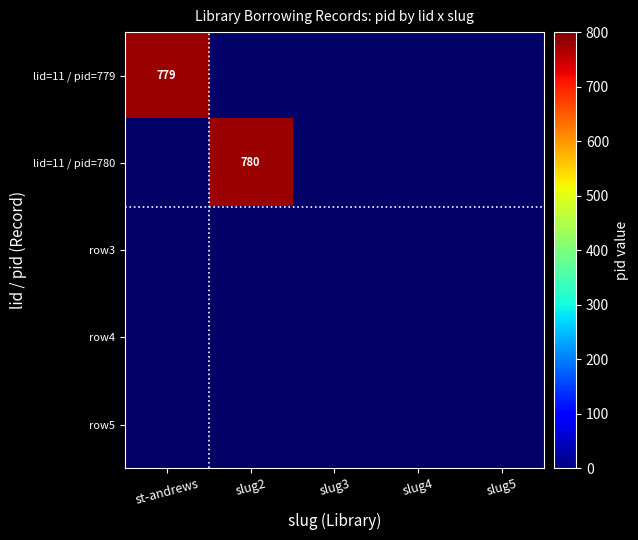

True or false: lid=11 / pid=779 has a value of 779 at st-andrews.

True